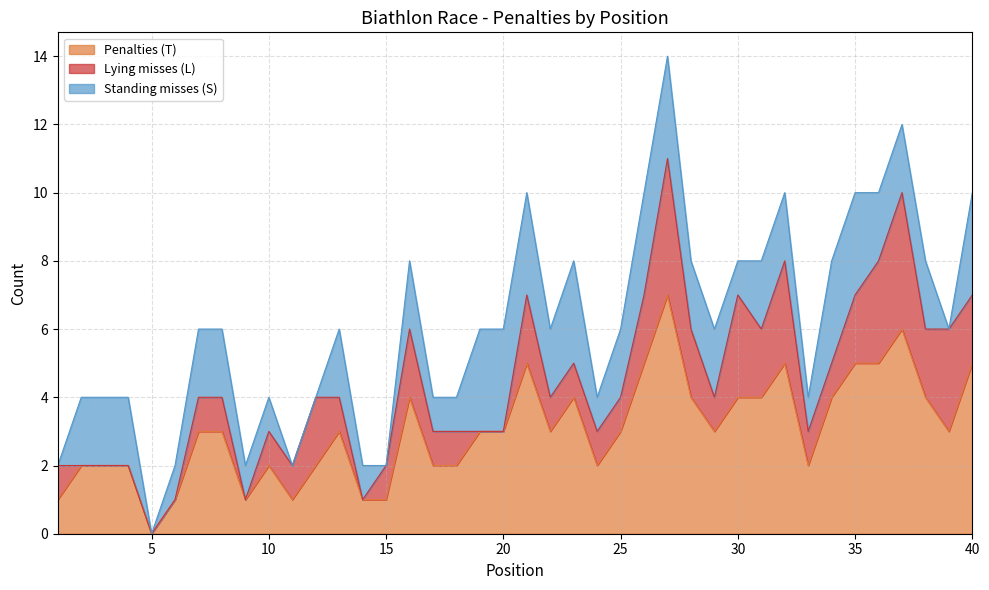

How many Lying misses (L) values are between 1 and 2?

25